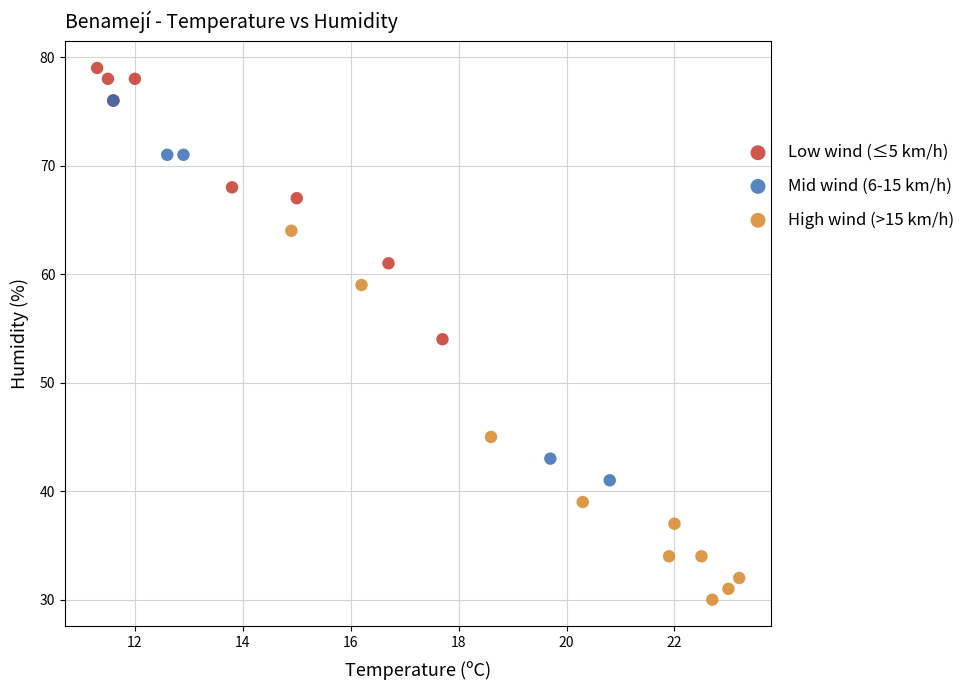

Which series contains the lowest Y value?

High wind (>15 km/h)